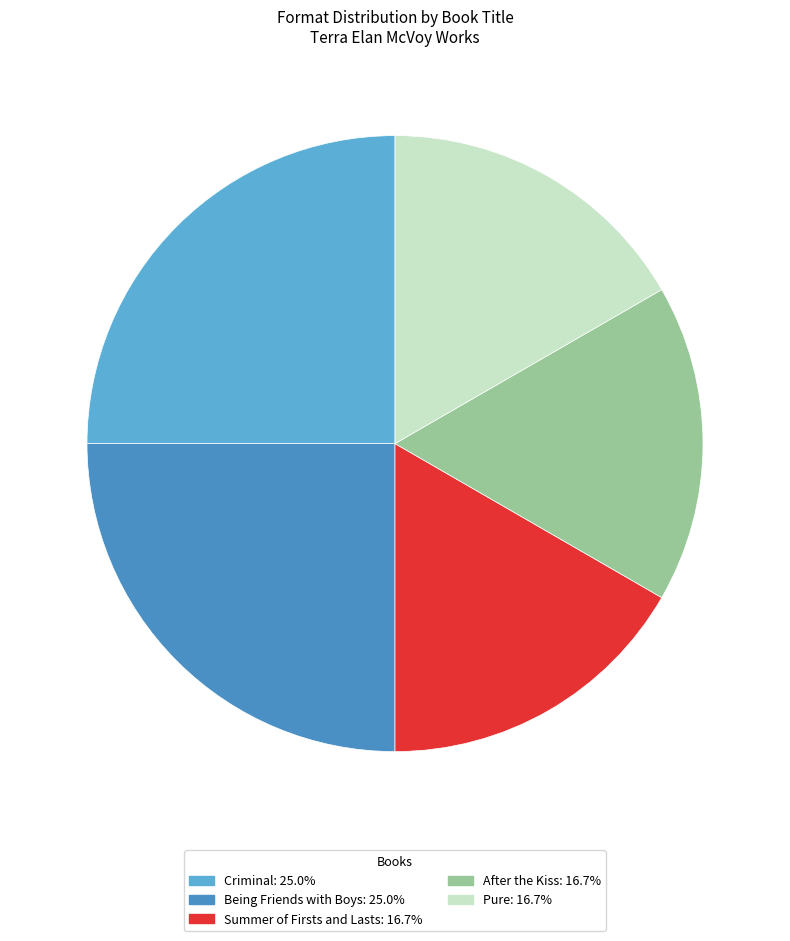

How many segments does this pie chart have?

5